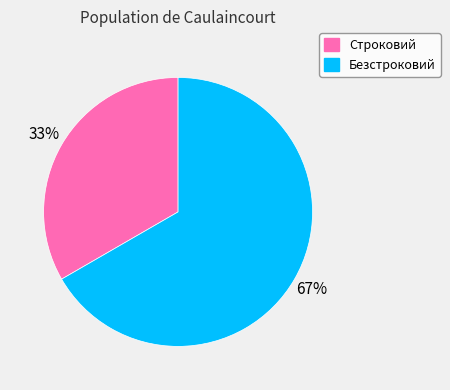

To the nearest percent, what is the combined percentage of Безстроковий and Строковий?

100%